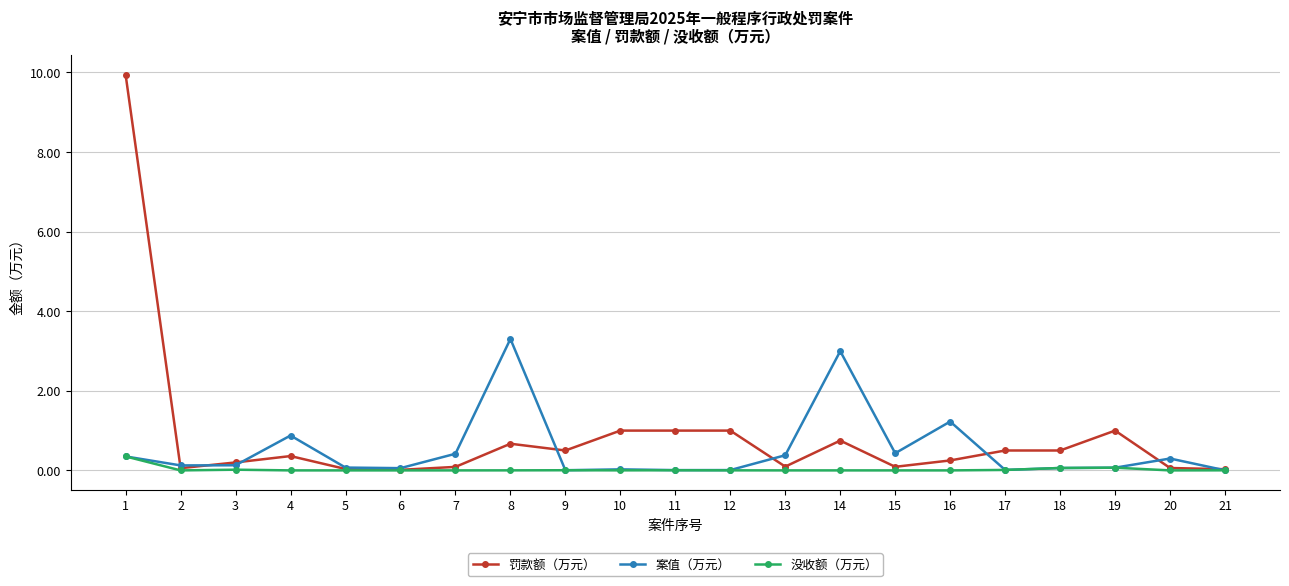

Between 2 and 8, which series saw the biggest shift?

案值（万元）